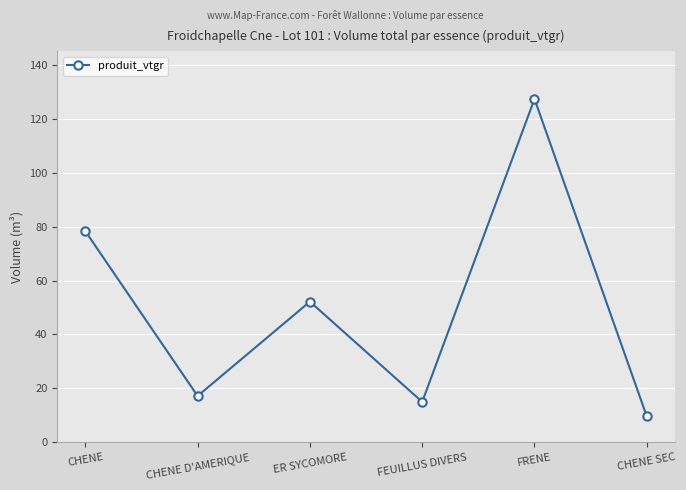

What is the difference between the maximum and minimum values?

117.8